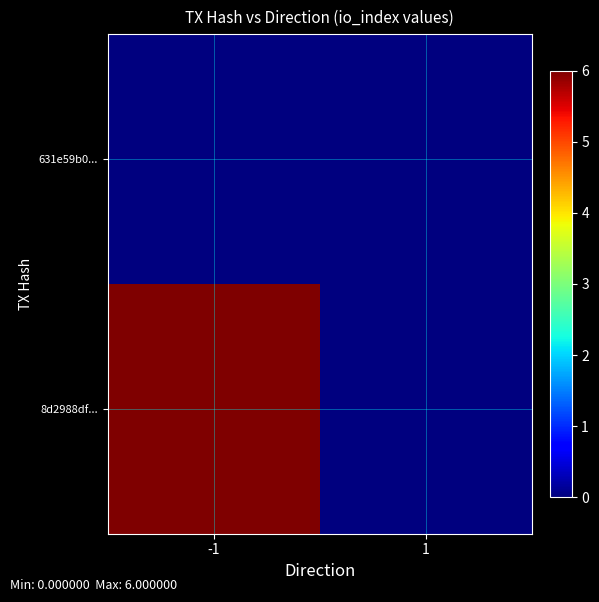

Which series has the widest spread of values?

8d2988df...